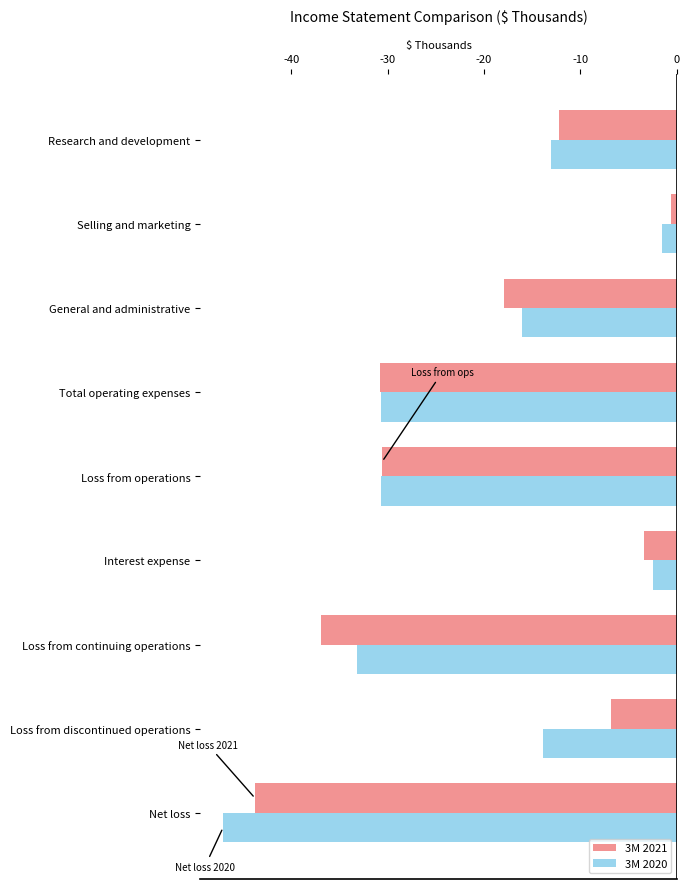

What is the average value of the 3M 2020 series?

-20966